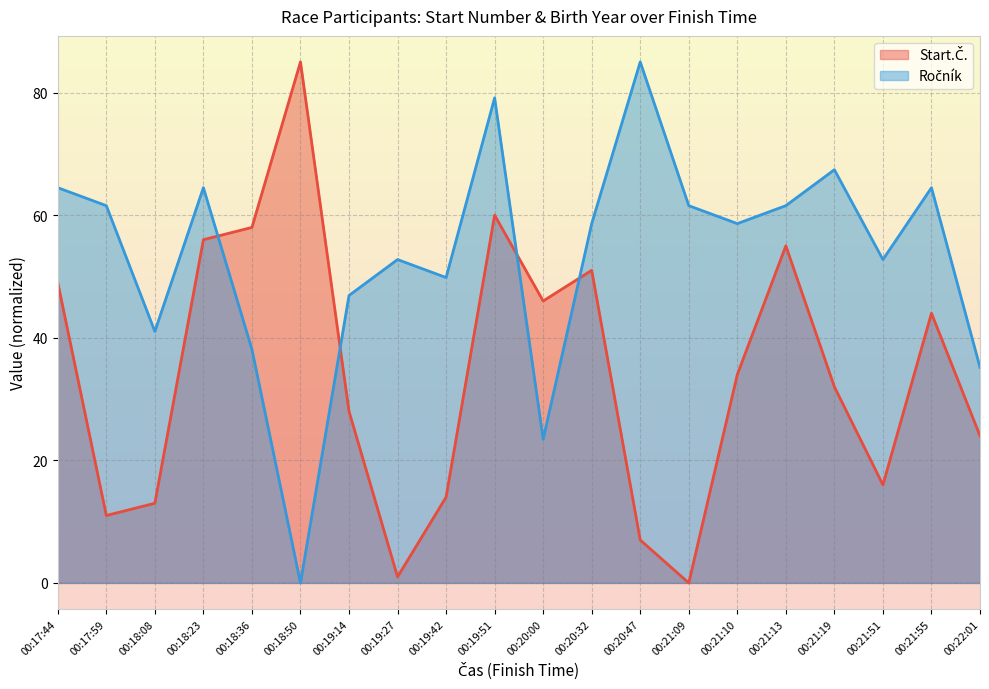

Which has a higher value, 00:17:59 or 00:21:10?

00:21:10